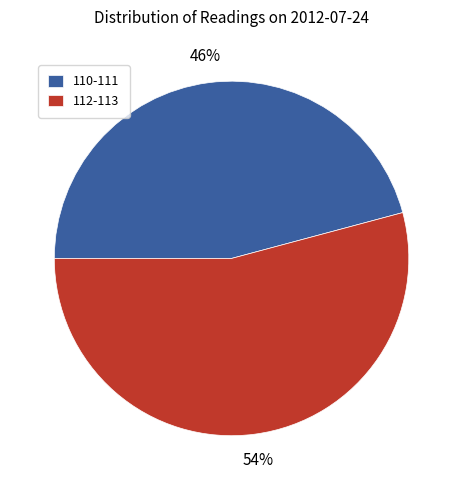

To the nearest percent, what is the average slice percentage?

50%